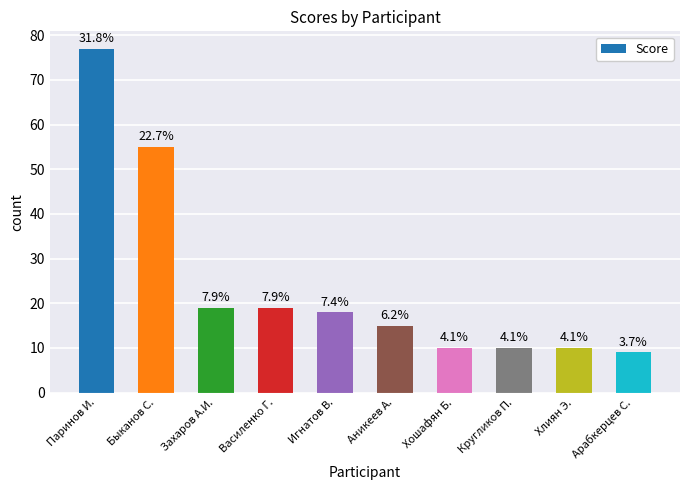

What is the label of the 7th bar from the right?

Василенко Г.